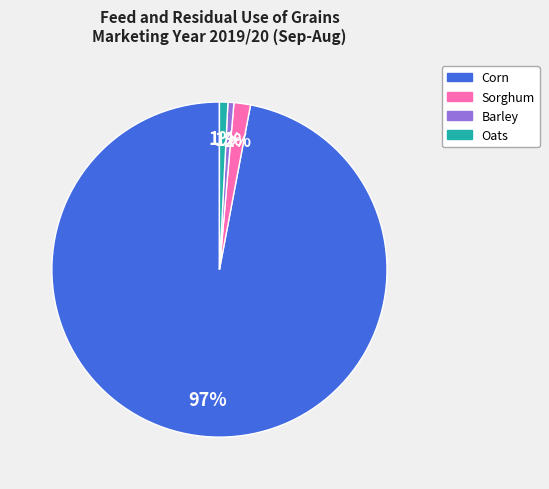

Combined, do Barley and Oats account for over 50%?

No